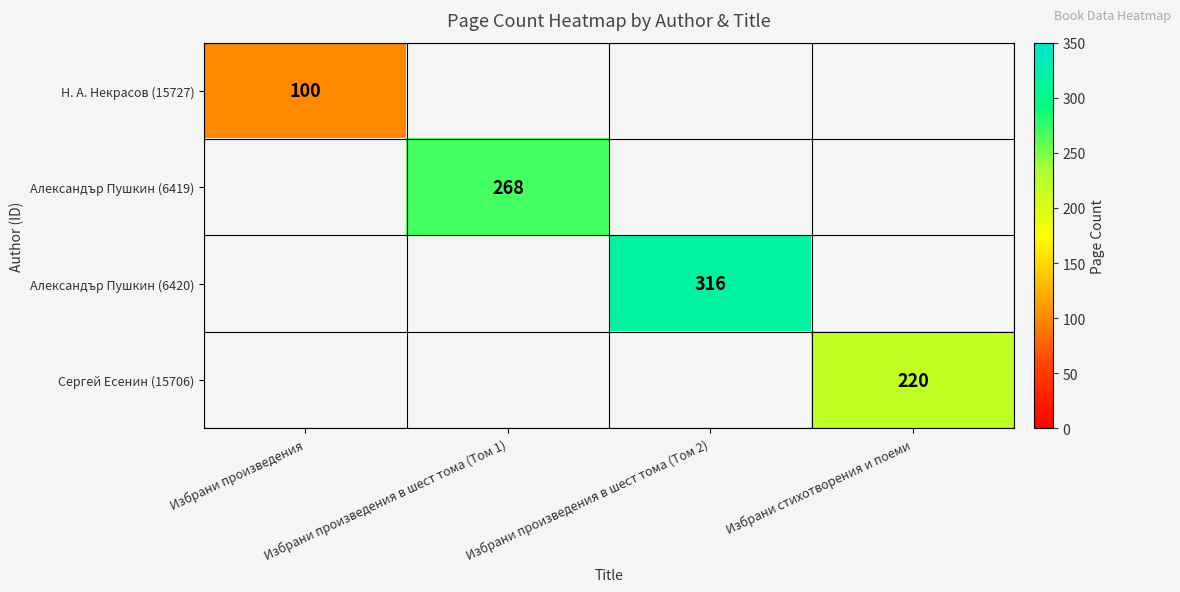

How many values in Александър Пушкин (6419) are above zero?

1